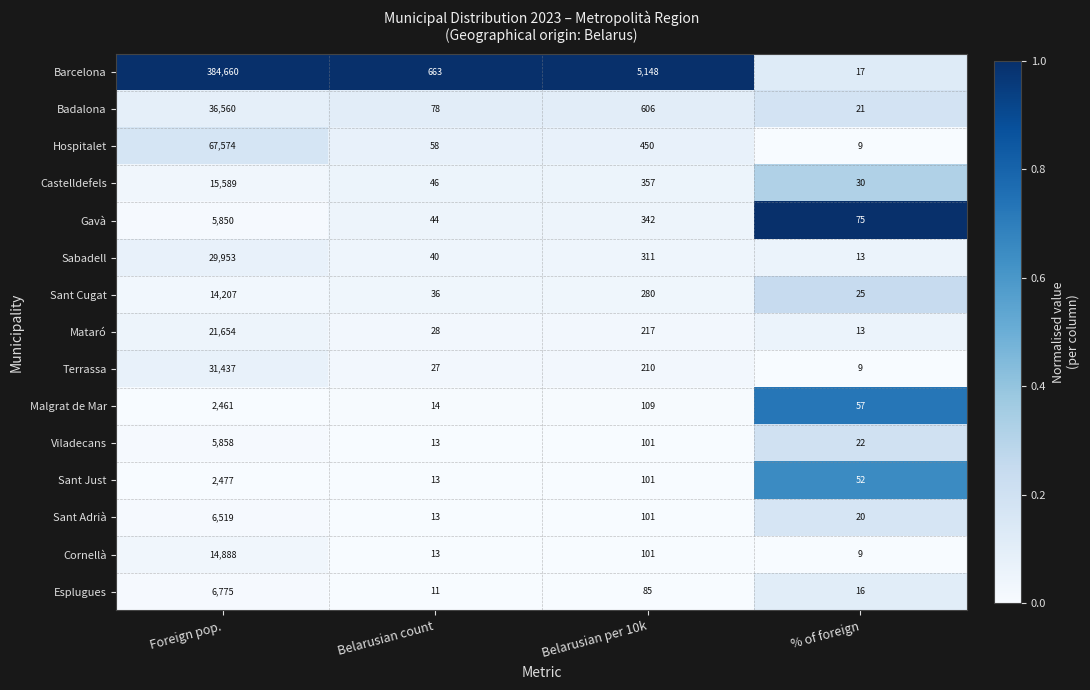

At which category does the chart reach its peak across all series?

Foreign pop.